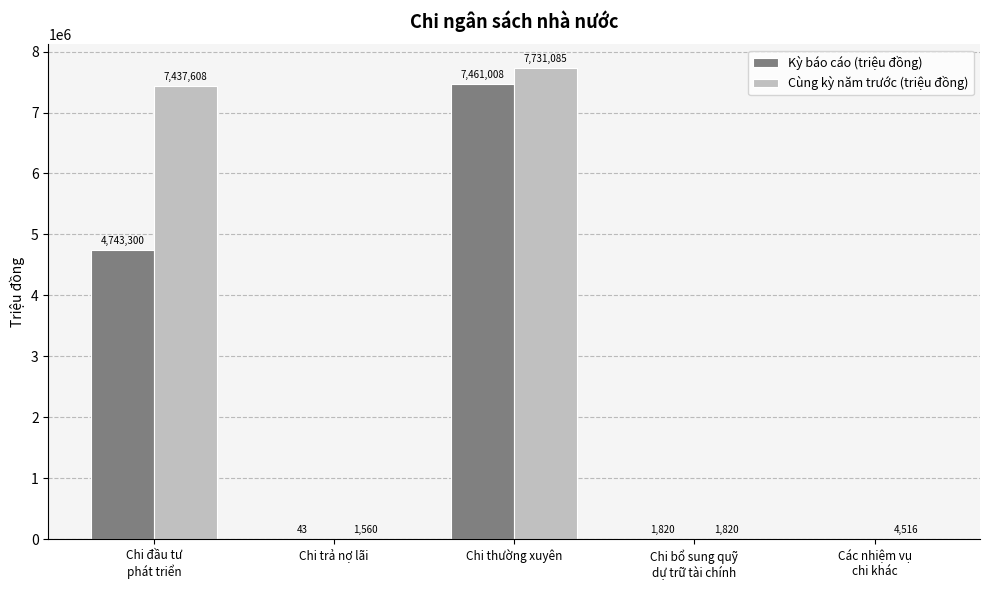

Which series has the largest range (max minus min)?

Cùng kỳ năm trước (triệu đồng)